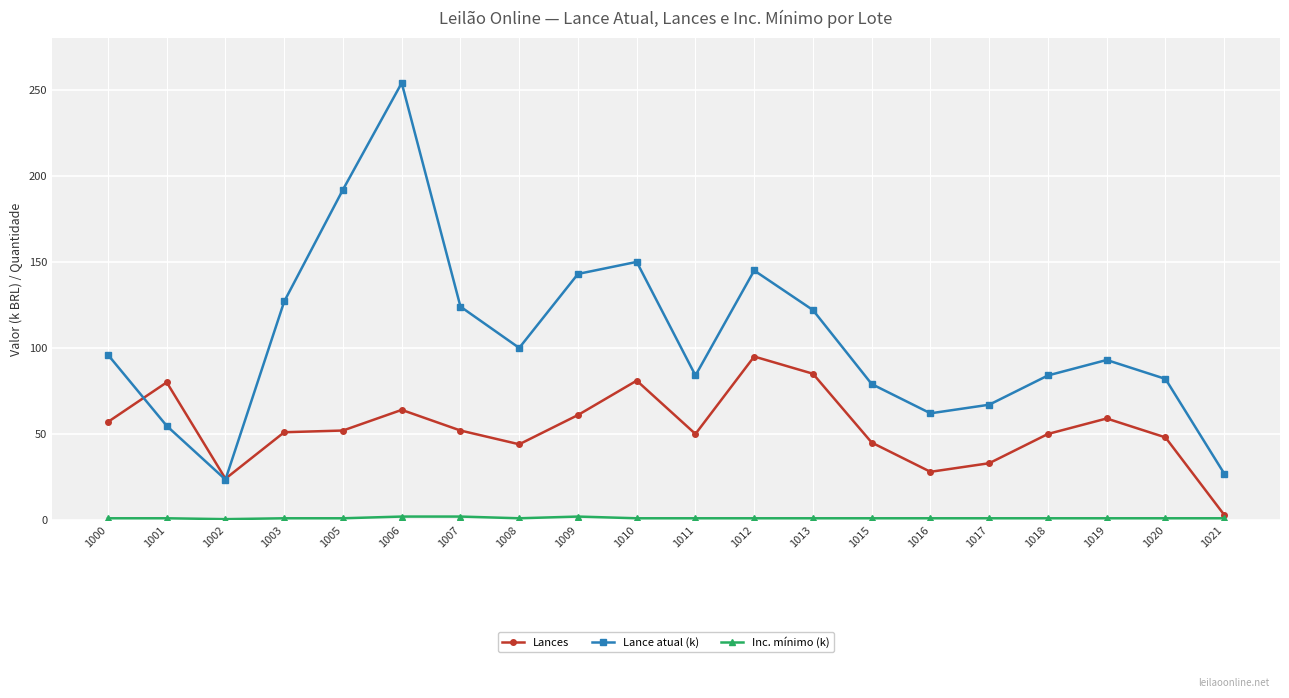

At which category is the sum across all series the highest?

1006